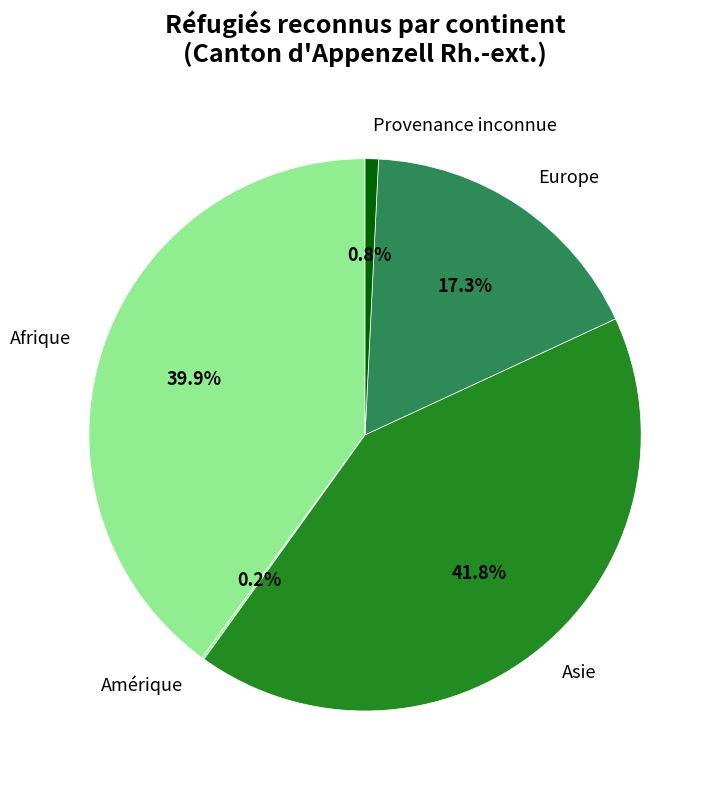

Does Afrique account for over 50% of the chart?

No